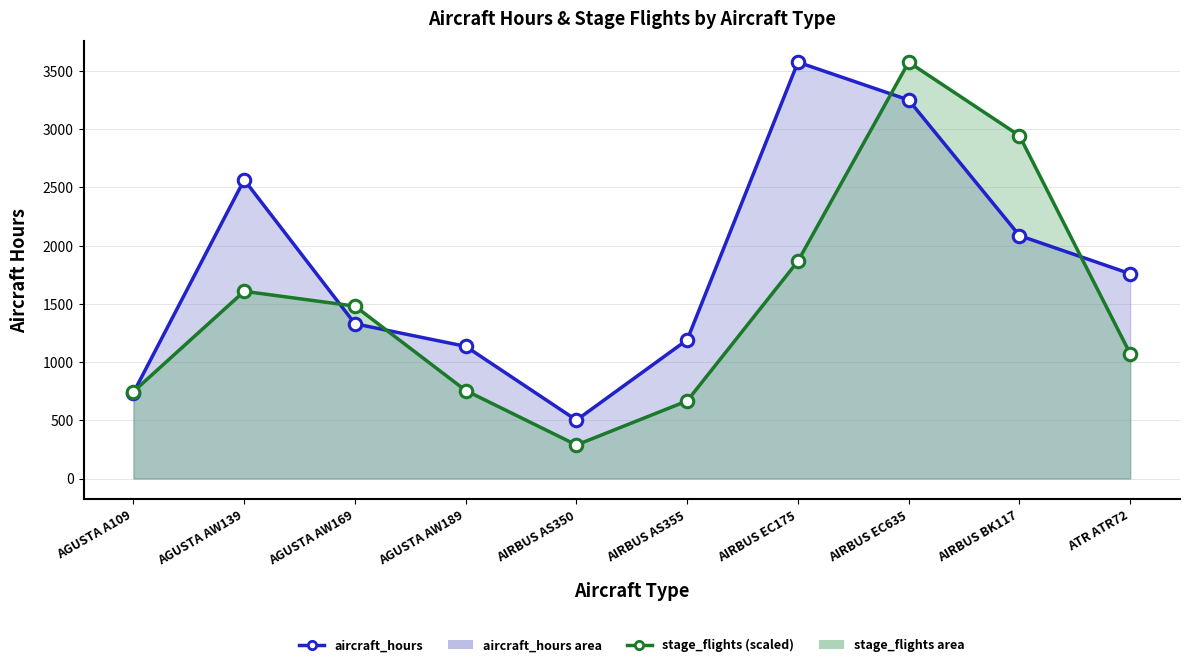

What is the label of the 3rd point from the right?

AIRBUS EC635